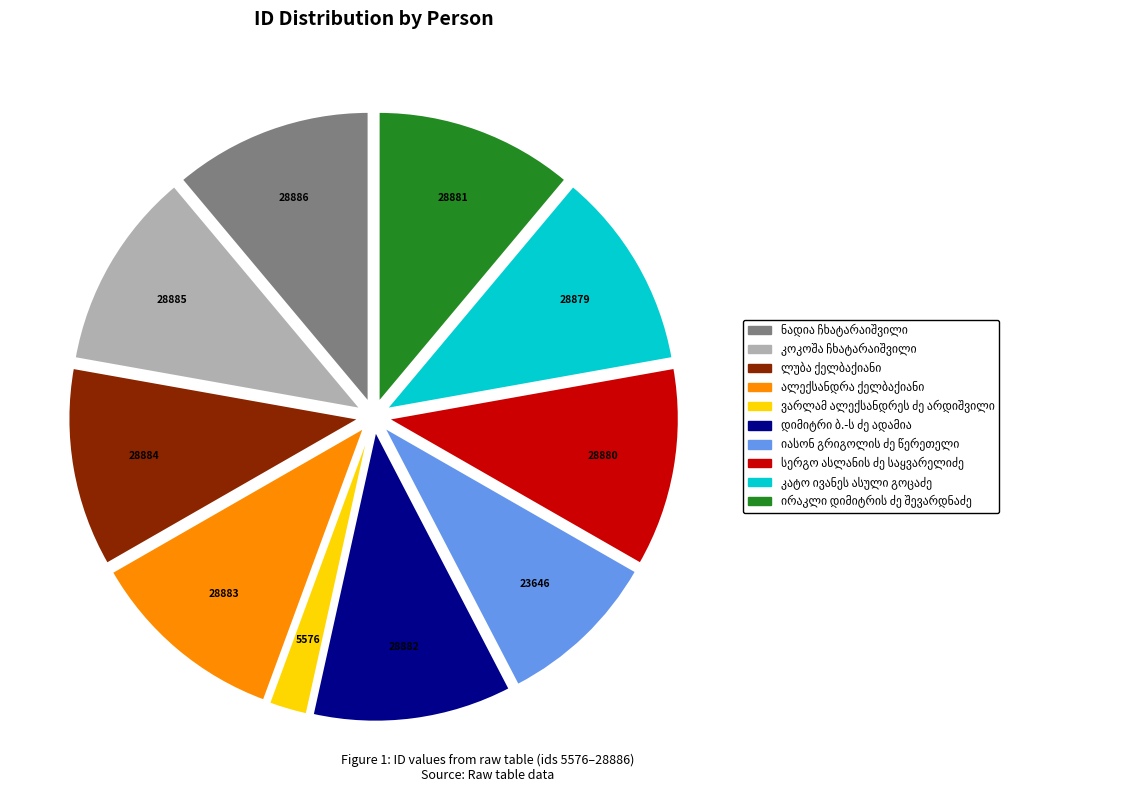

Does any single category account for the majority?

No